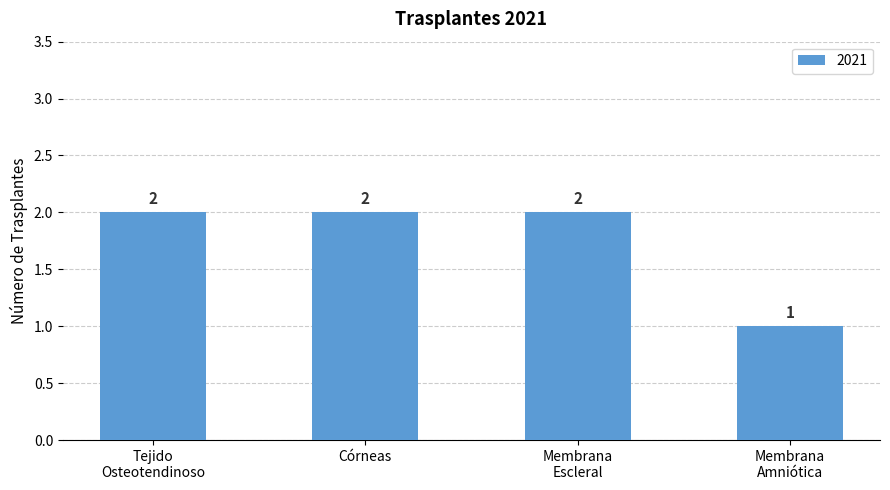

Which category has the lowest value across all series?

Membrana
Amniótica